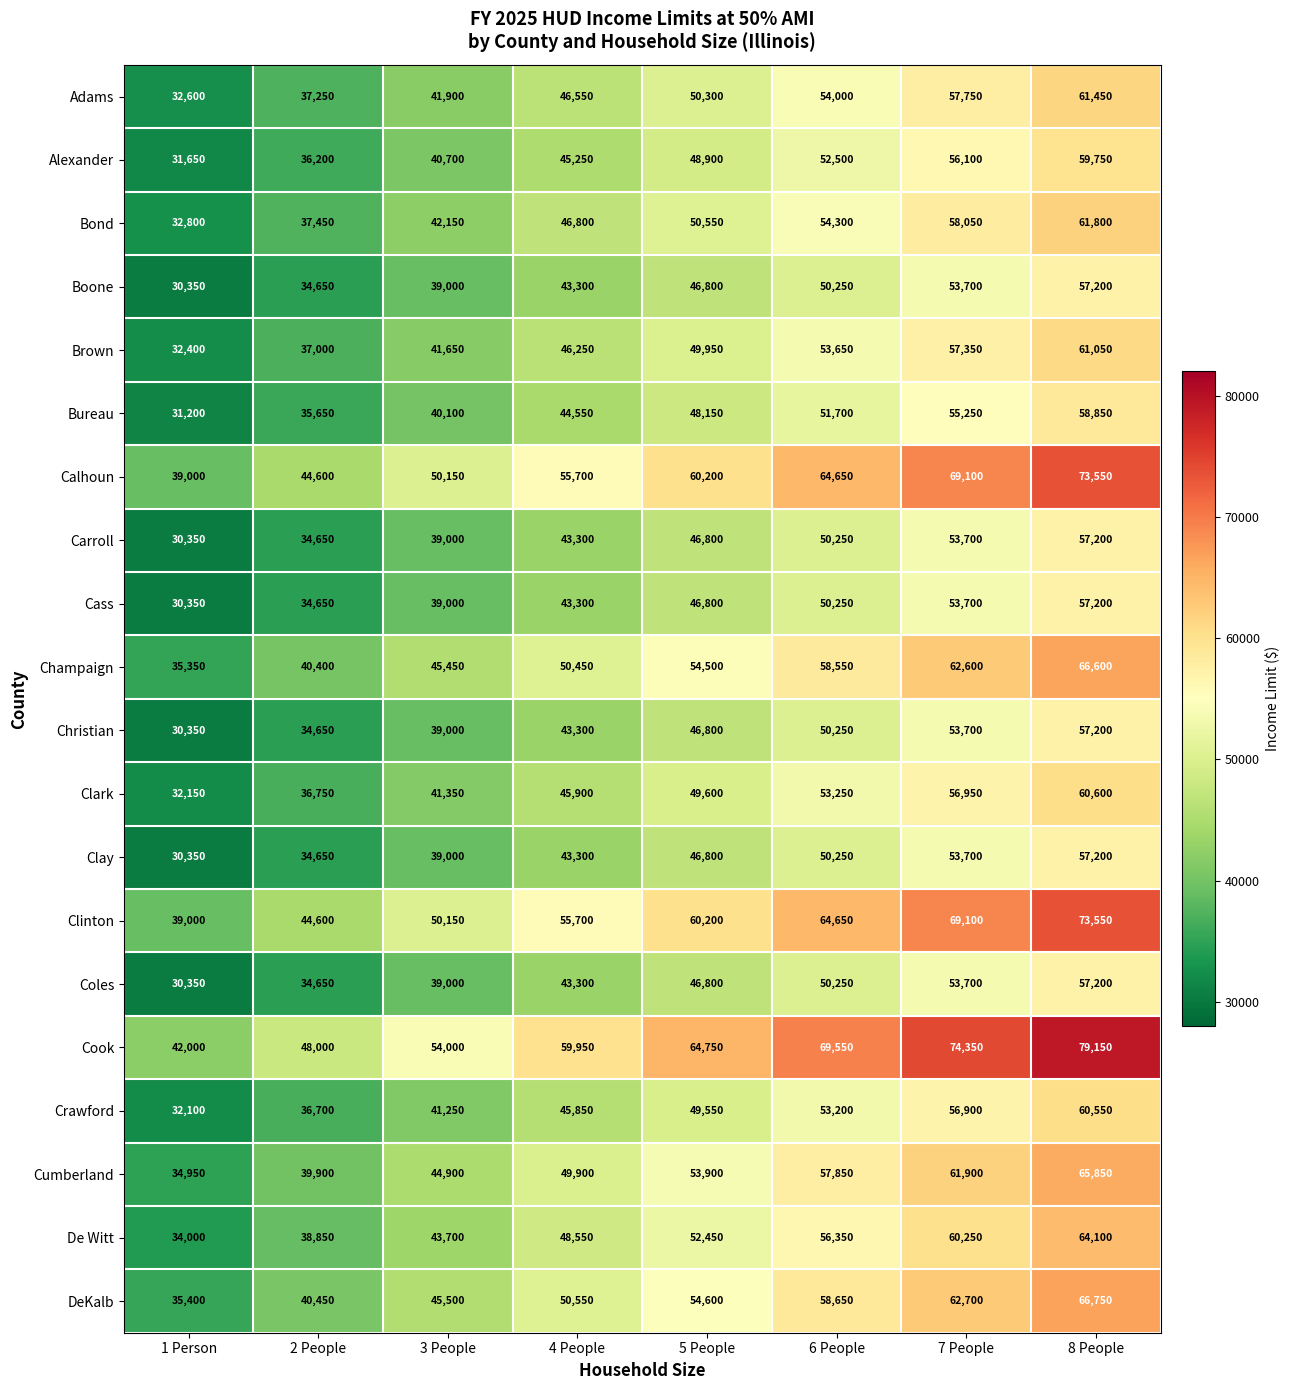

What is the spread (max minus min) of values at 8 People?

21950